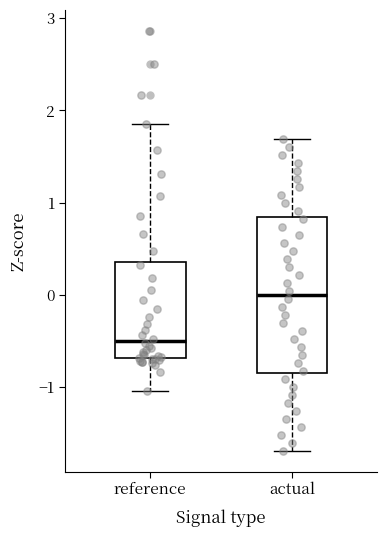

Which box's median line is the lowest?

reference